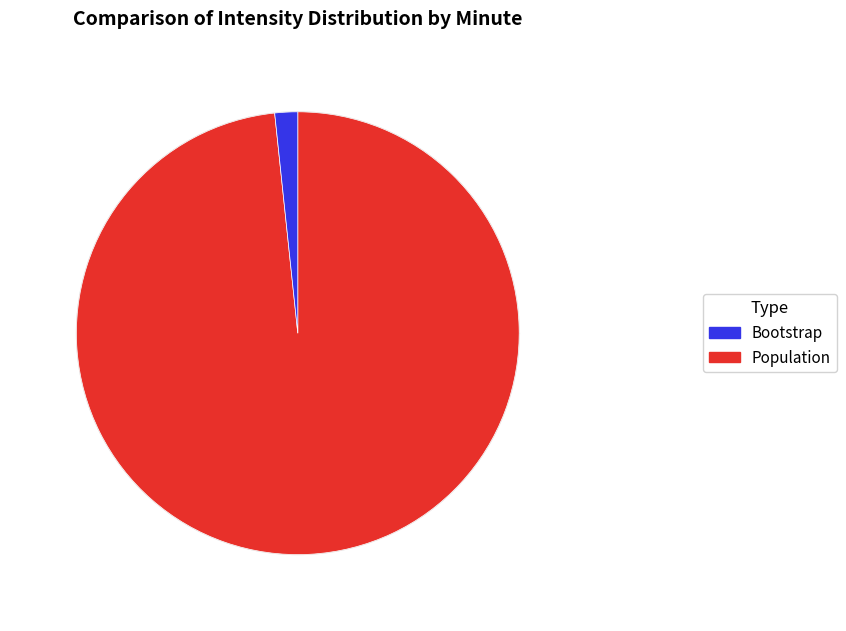

Is there a majority slice in this chart?

Yes